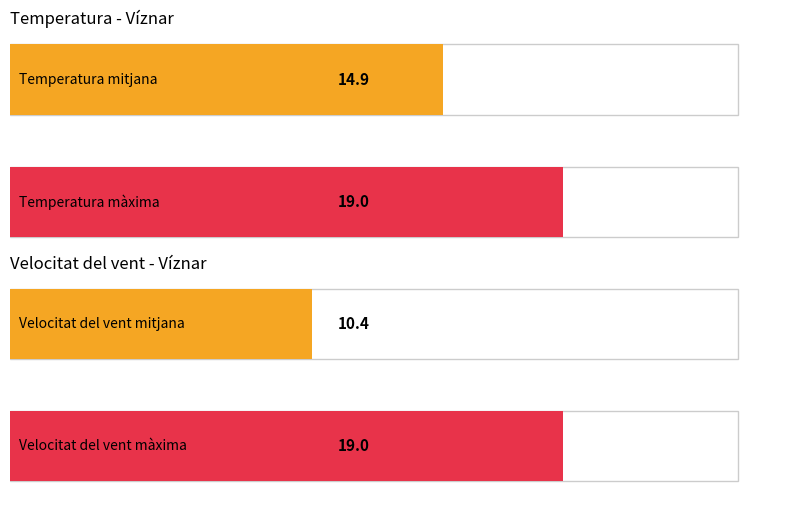

Rank the series by their average value, from highest to lowest.

Temperatura (ºC), Velocitat del vent (km/h)